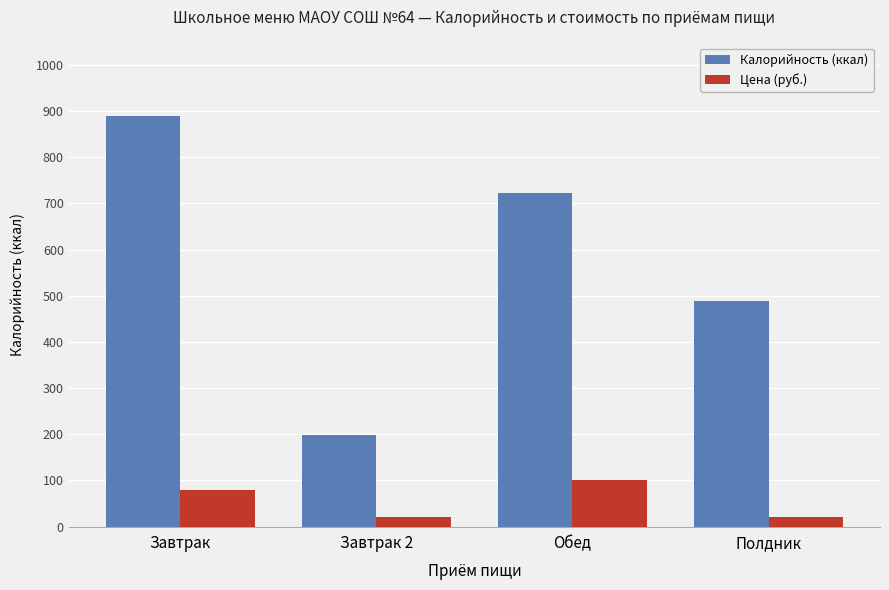

List the series in order of their overall mean, lowest first.

Цена (руб.), Калорийность (ккал)